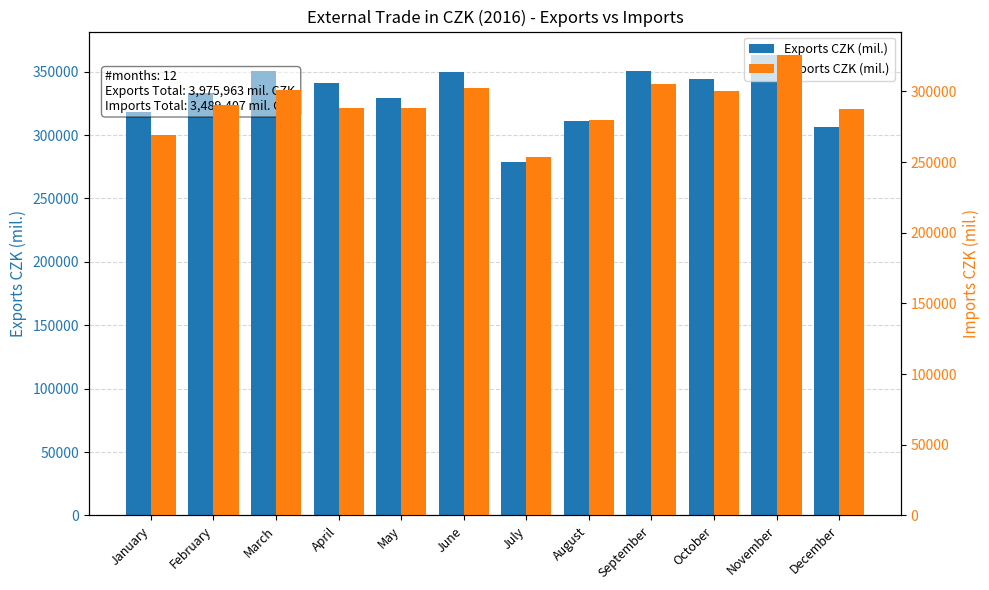

Are the bars horizontal?

No